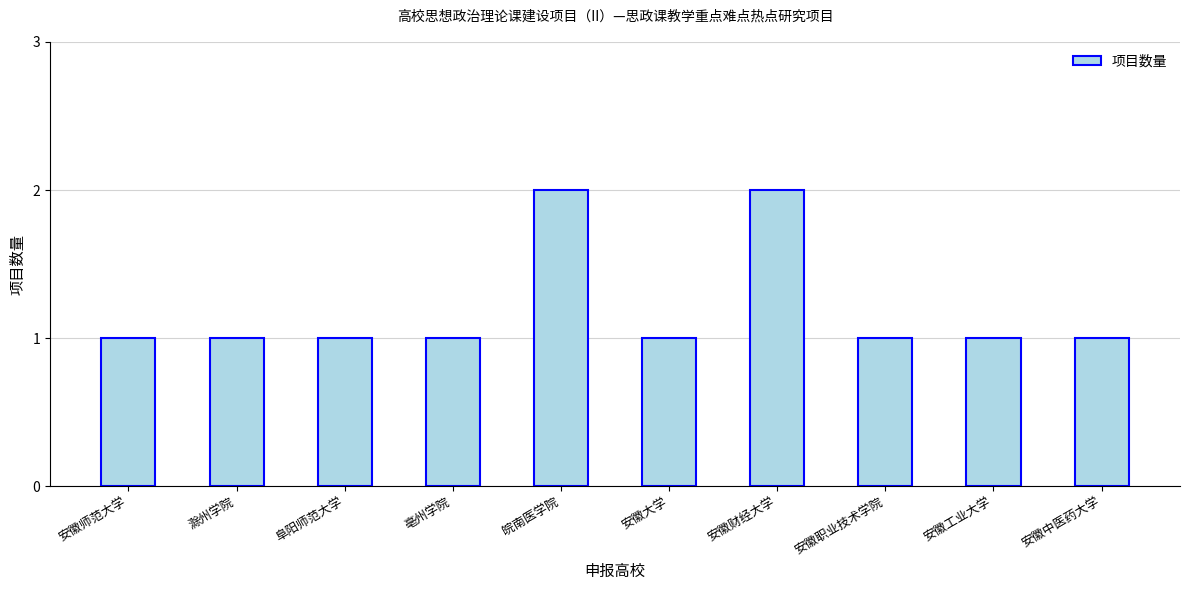

What is the change in value from 安徽大学 to 安徽财经大学?

+1